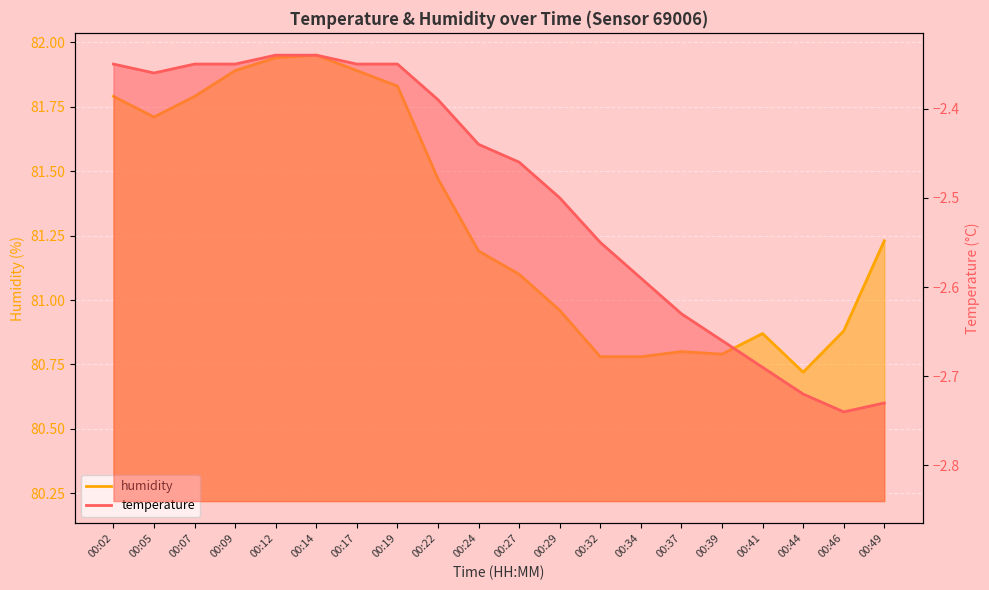

Which category has the highest value across all series?

00:14